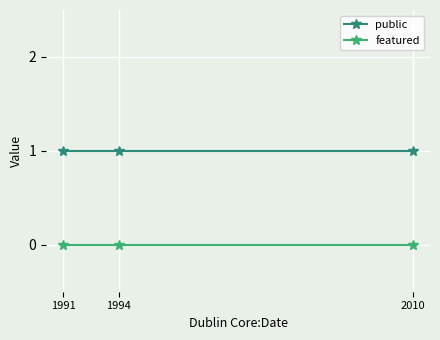

The value of public at 1991 is 1. True or false?

True